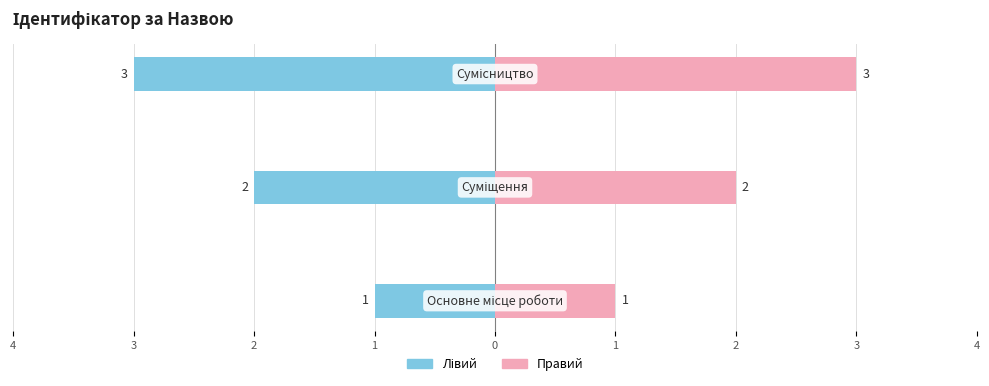

How many bars are there in total?

6